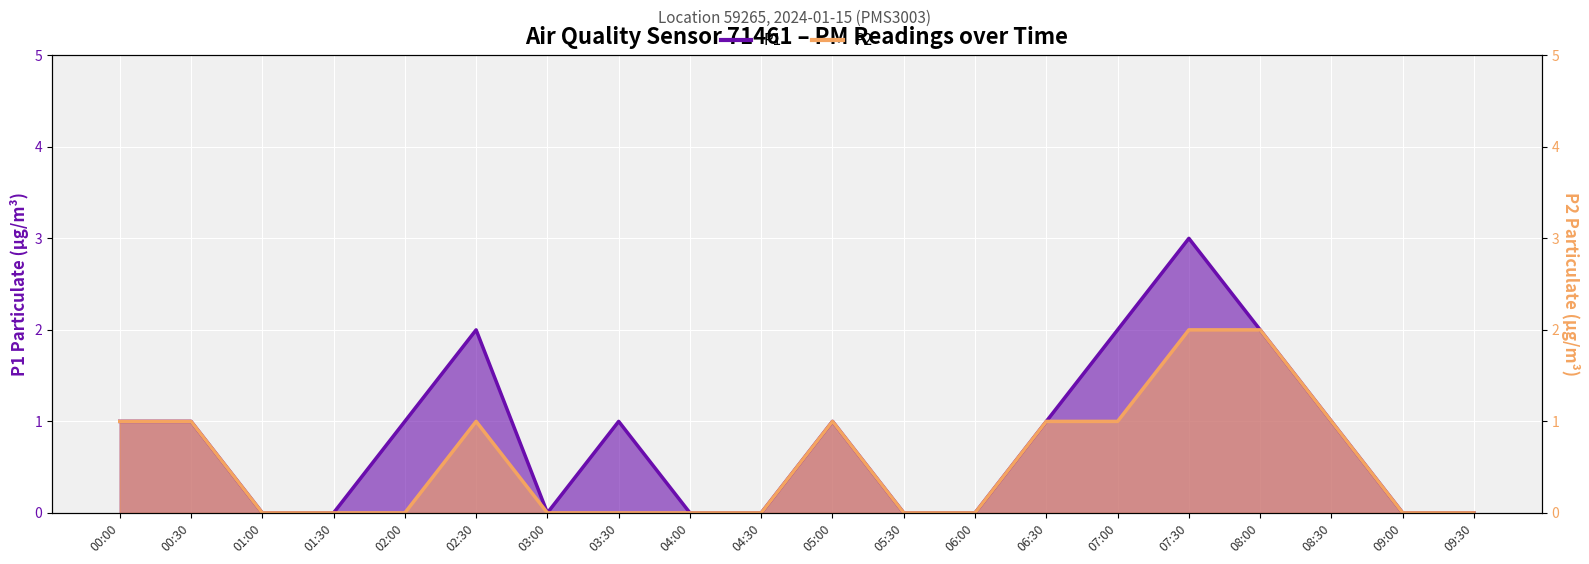

The P2 series shows 2 at 02:30. True or false?

False